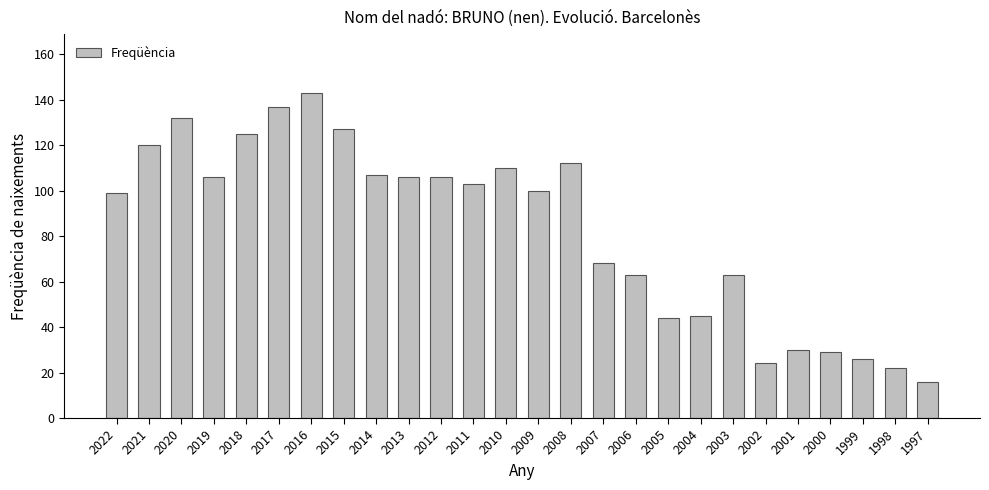

How many categories are shown in the chart?

26